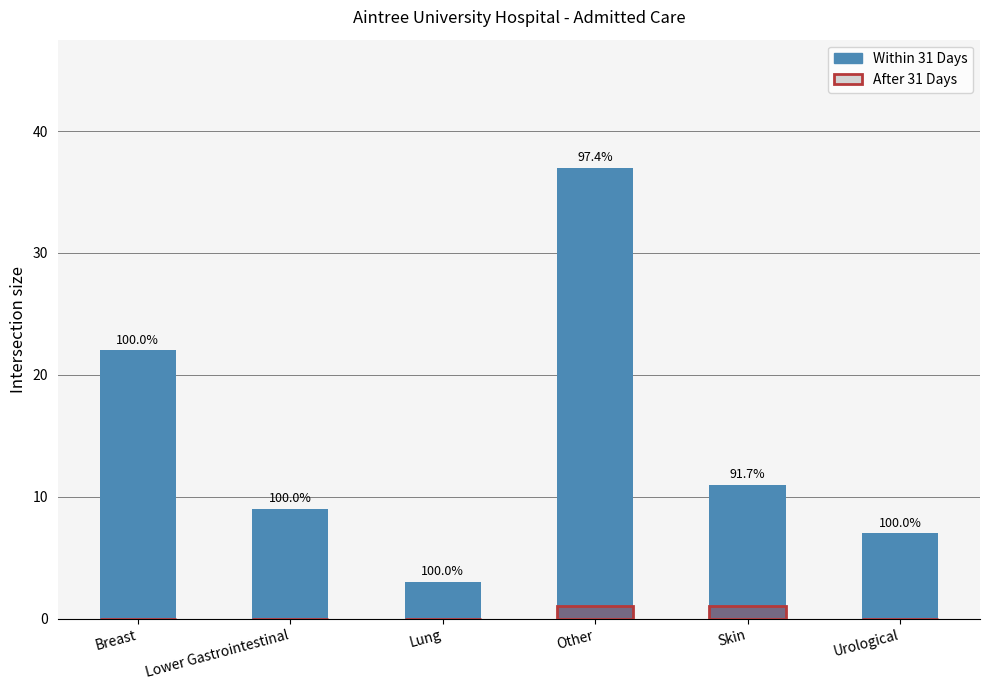

True or false: Within 31 Days has a value of 12 at Urological.

False